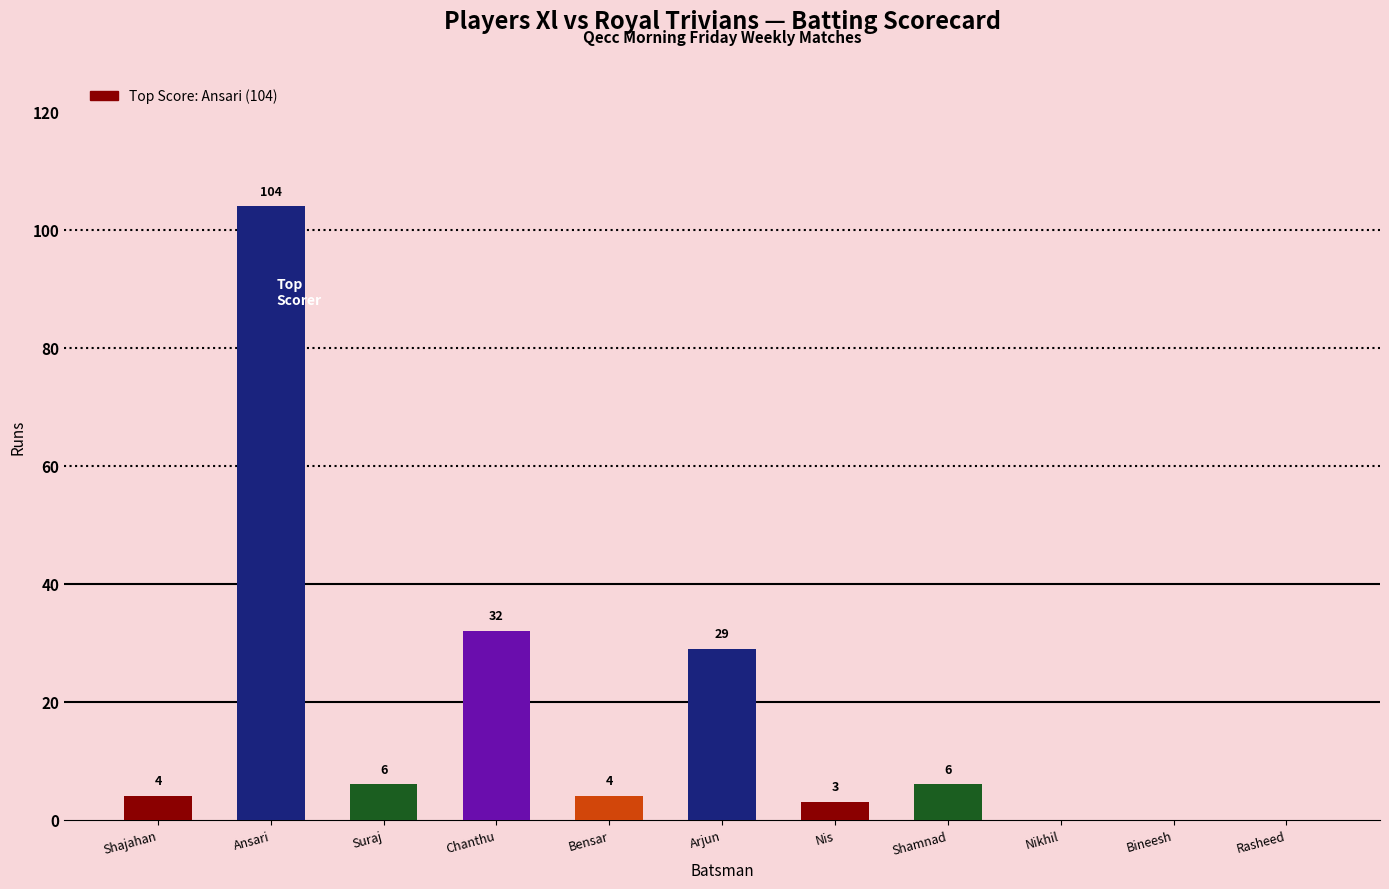

Between Chanthu and Shamnad, which is larger?

Chanthu